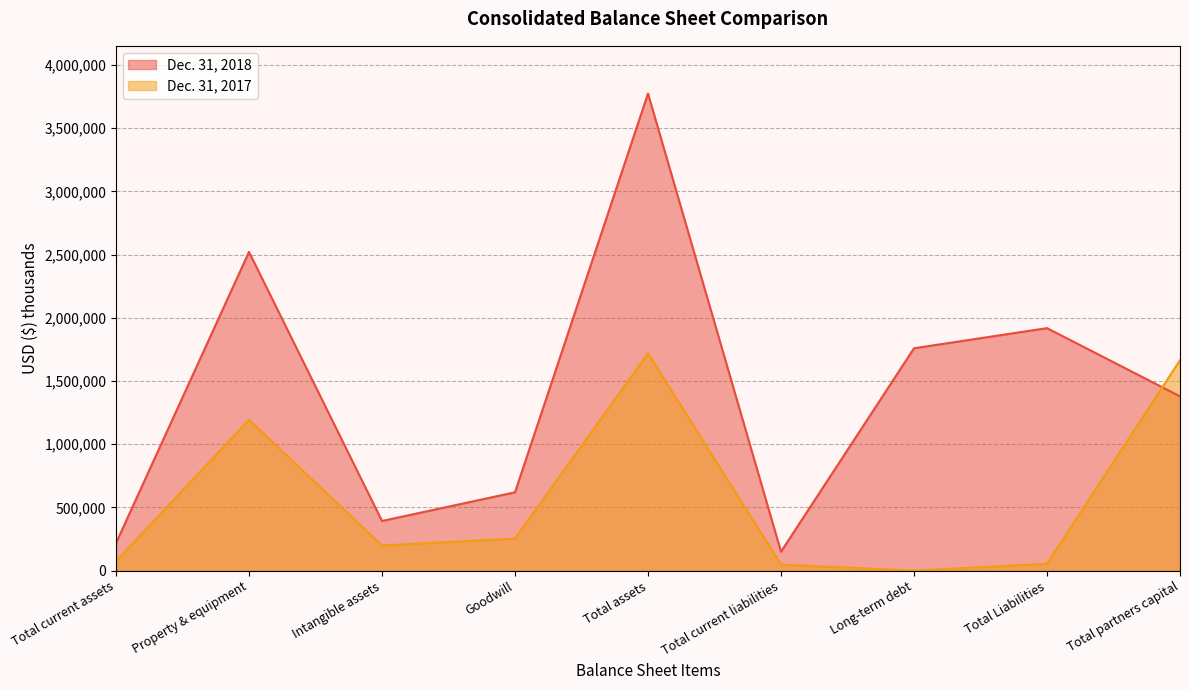

In Dec. 31, 2018, how many points are higher than both neighbors (excluding endpoints)?

3